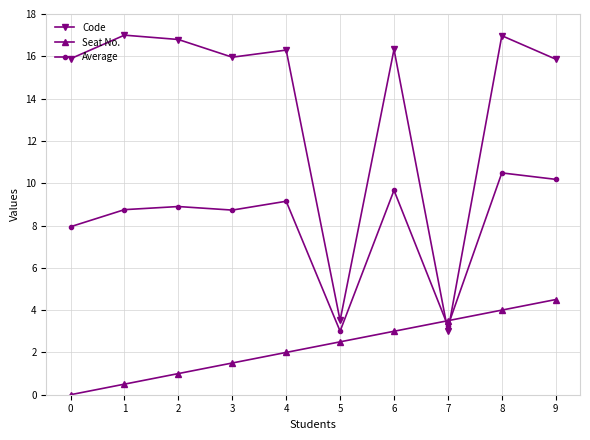

How many intersections are there between Average and Seat No.?

2